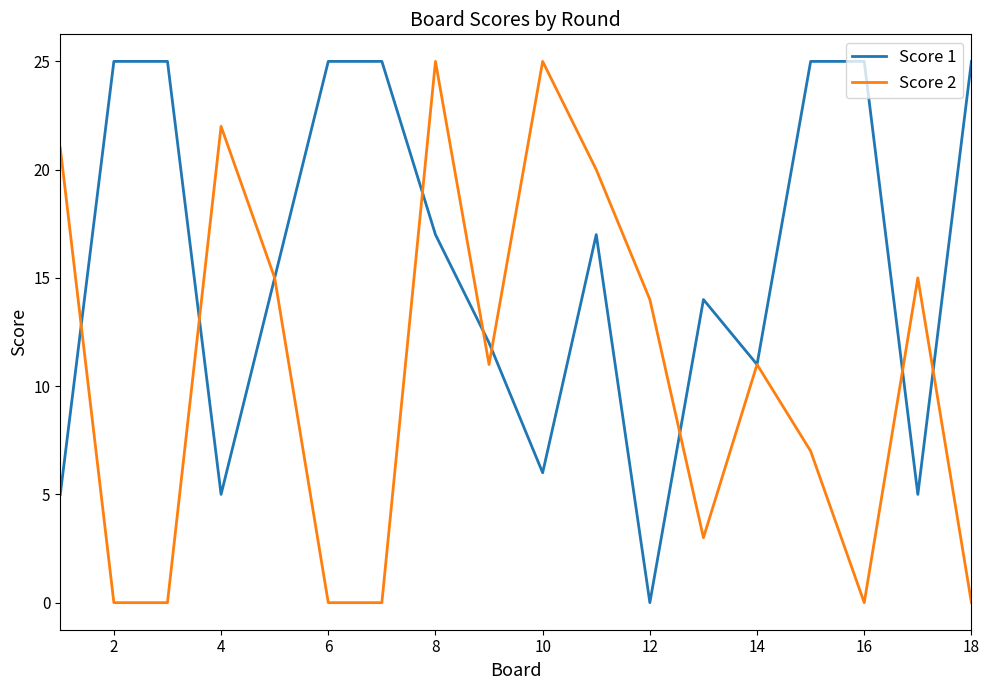

How many lines are shown in the chart?

2